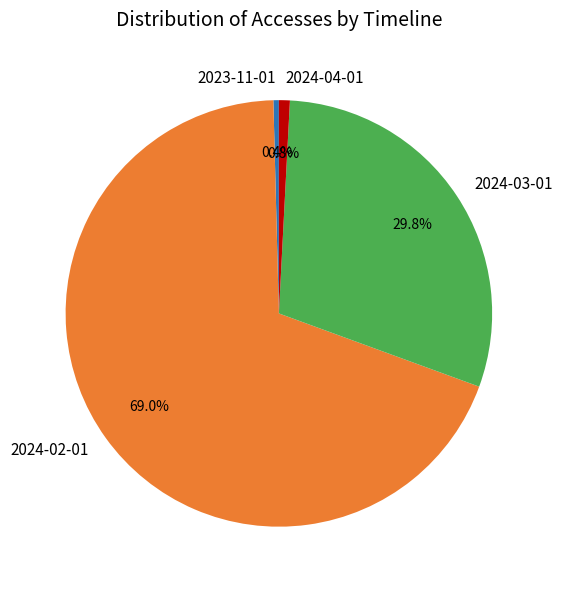

To the nearest percent, what is the difference between the 2024-04-01 and 2024-03-01 slice percentages?

29%